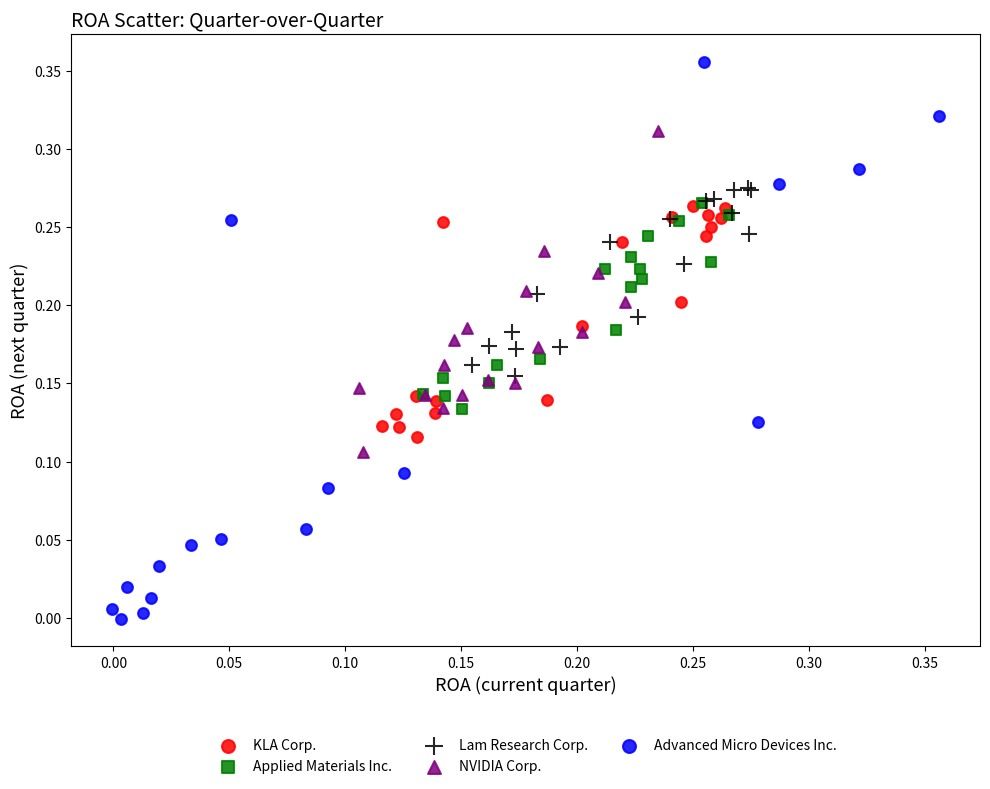

Which series reaches the minimum Y coordinate?

Advanced Micro Devices Inc.